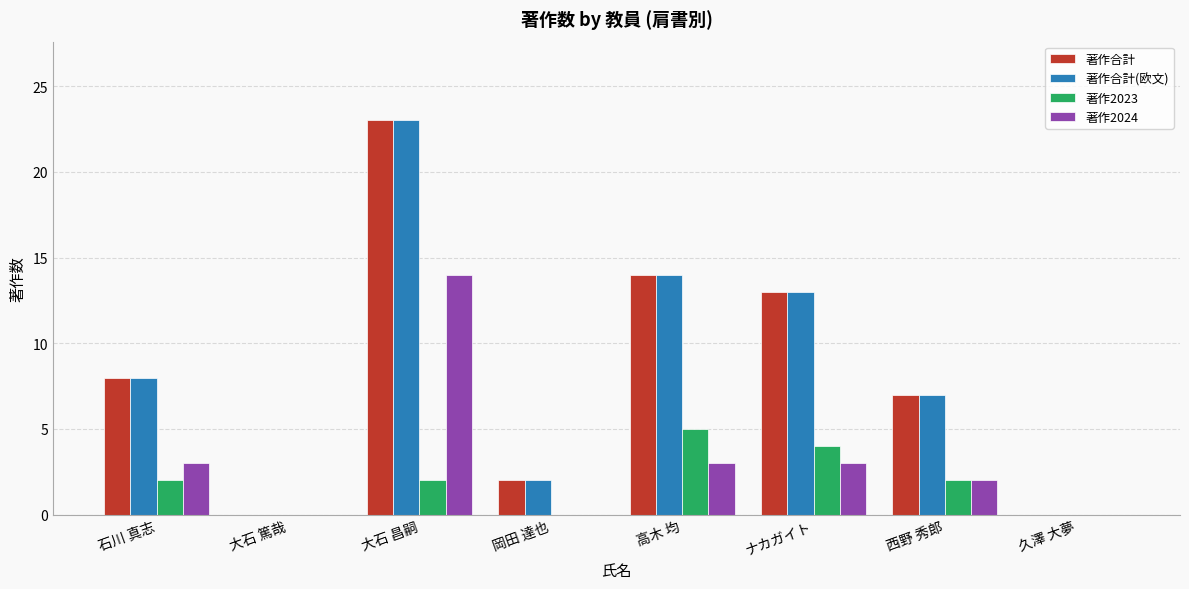

At which category is the sum across all series the highest?

大石 昌嗣